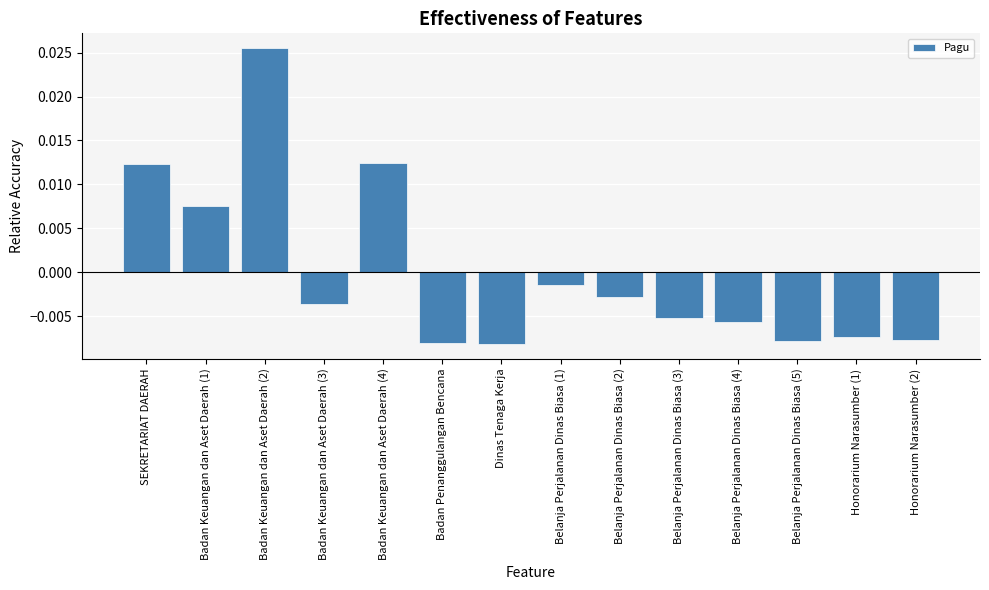

Between Honorarium Narasumber (2) and Badan Keuangan dan Aset Daerah (2), which is larger?

Badan Keuangan dan Aset Daerah (2)